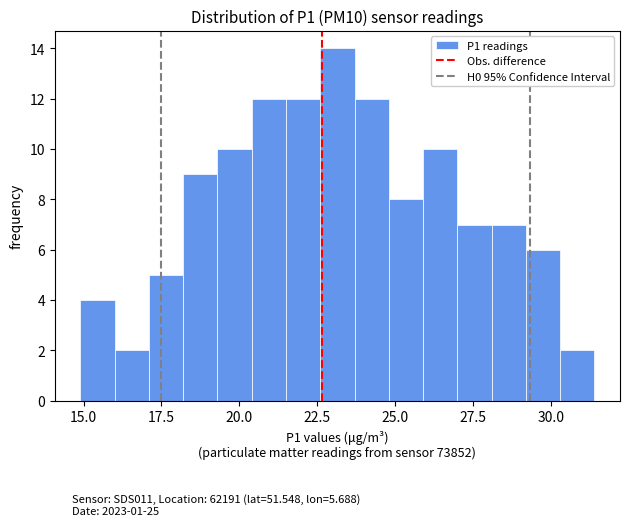

Around what value on the x-axis is the tallest bar? Give the approximate position of its centre, as read against the axis.

23.0